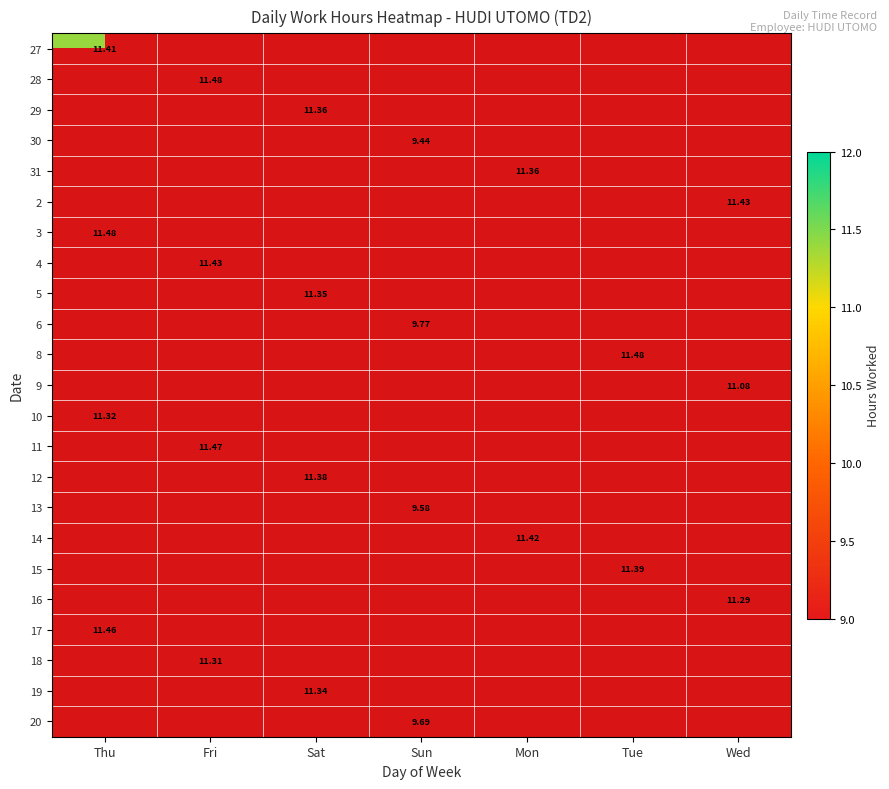

The 17 series shows 0.0 at Sun. True or false?

True